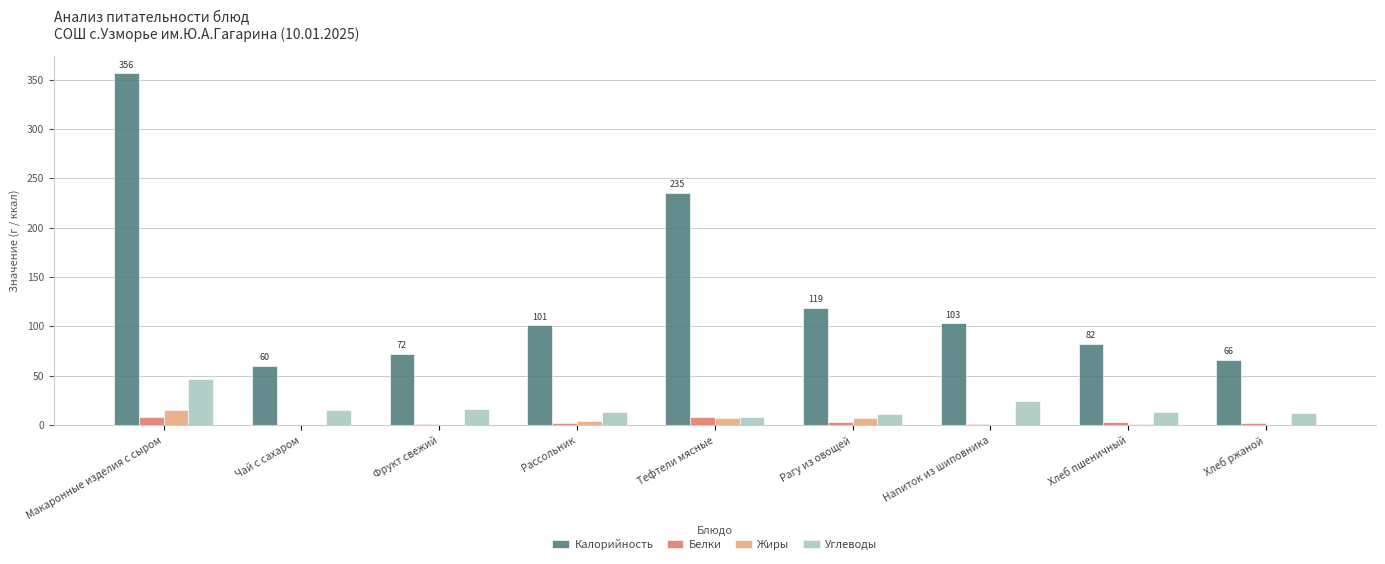

What is the maximum value for Углеводы?

46.7